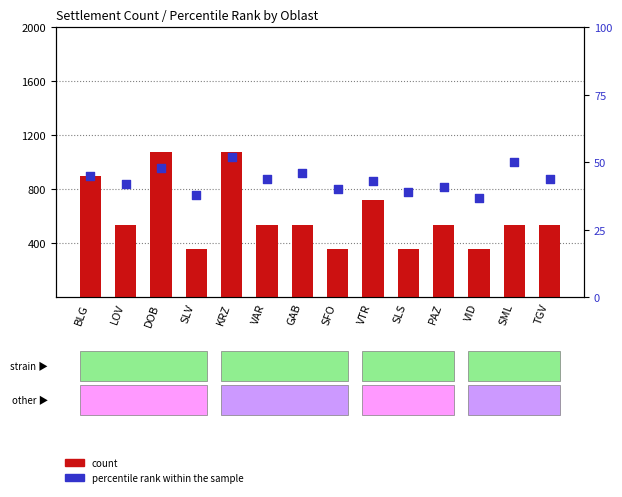

Is the value of percentile rank within the sample at KRZ greater than the value of count at VID?

No